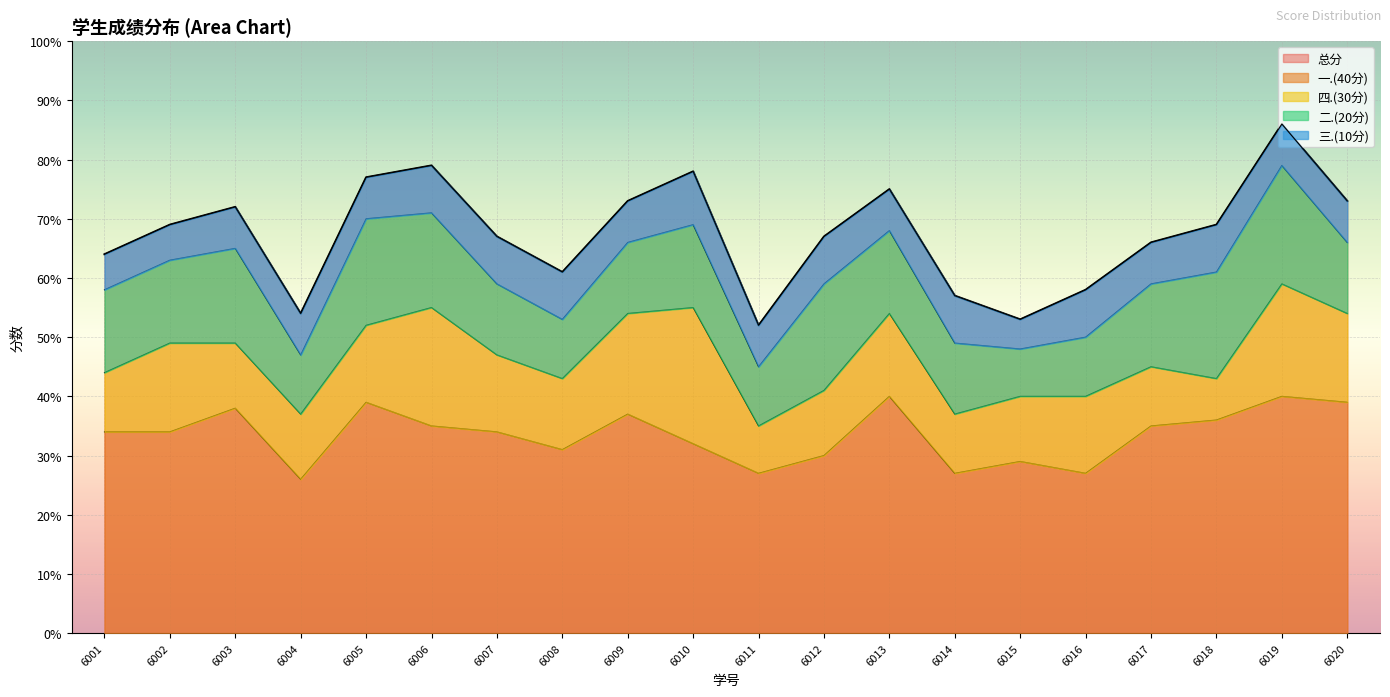

True or false: 三.(10分) and 一.(40分) cross at least once.

False